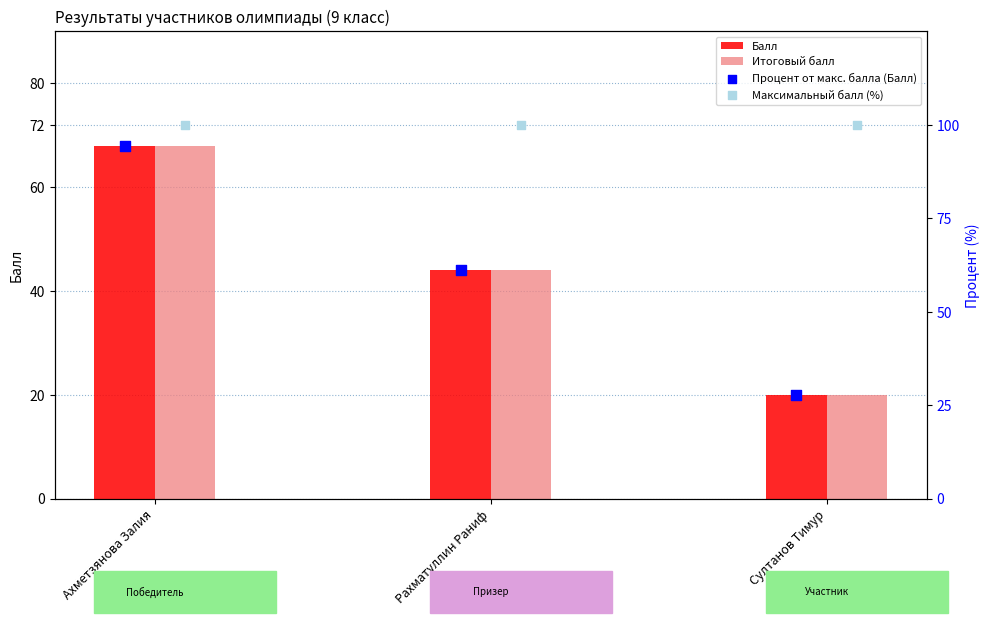

Which series reaches the maximum Y coordinate?

Максимальный балл (%)